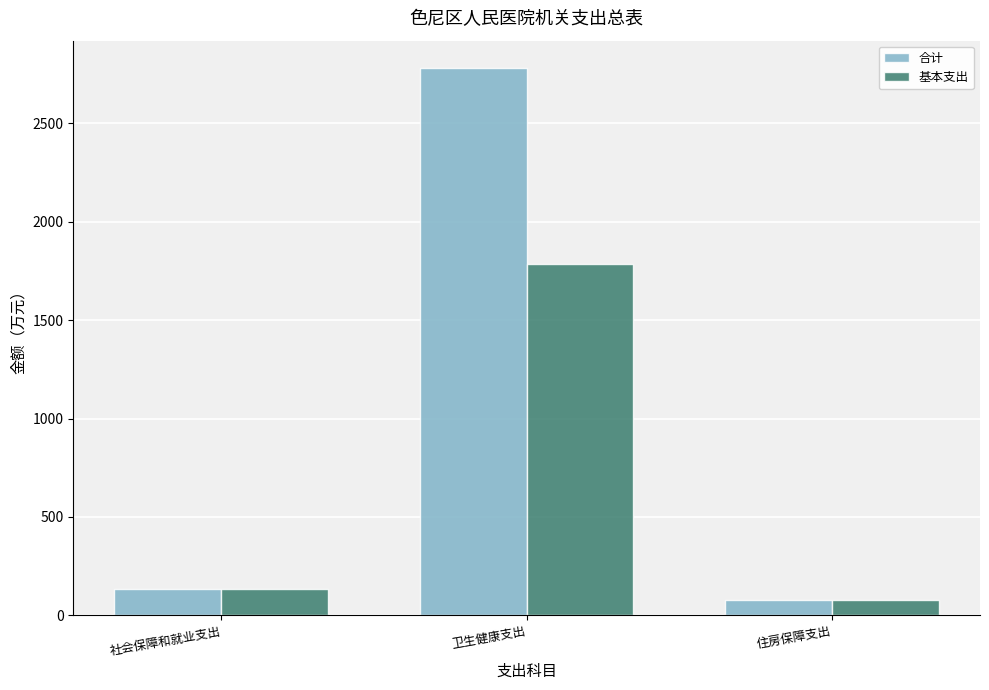

Which category has the highest value in the 基本支出 series?

卫生健康支出